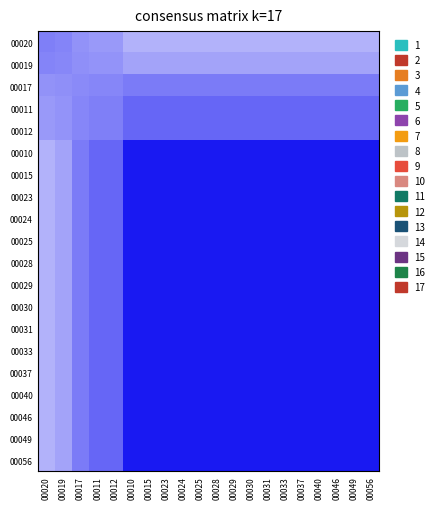

What is the spread (max minus min) of values at 00056?

0.7